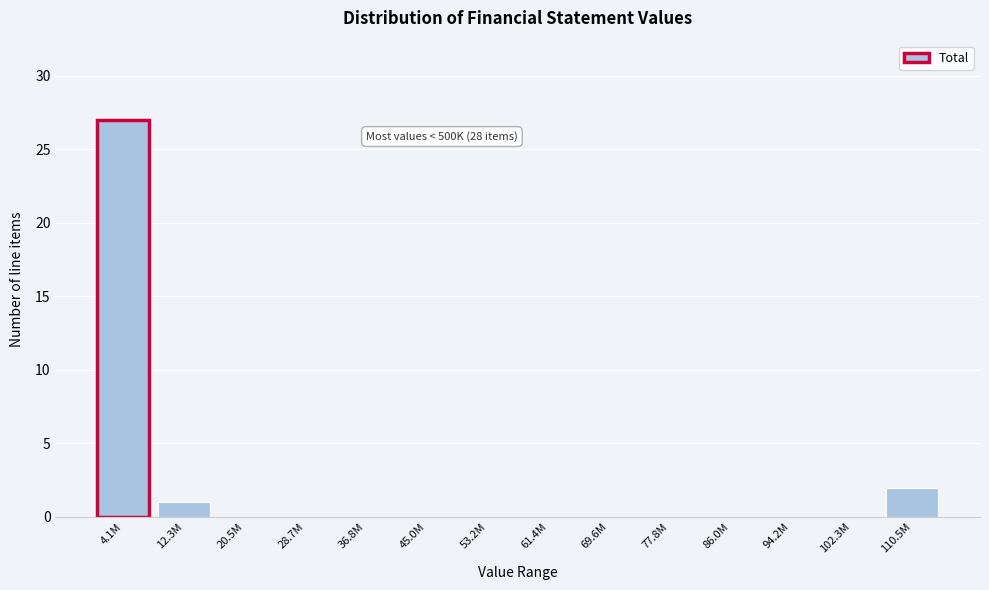

Reading left to right, list all the values displayed in this chart.

4.1M=27	12.3M=1	20.5M=0	28.7M=0	36.8M=0	45.0M=0	53.2M=0	61.4M=0	69.6M=0	77.8M=0	86.0M=0	94.2M=0	102.3M=0	110.5M=2